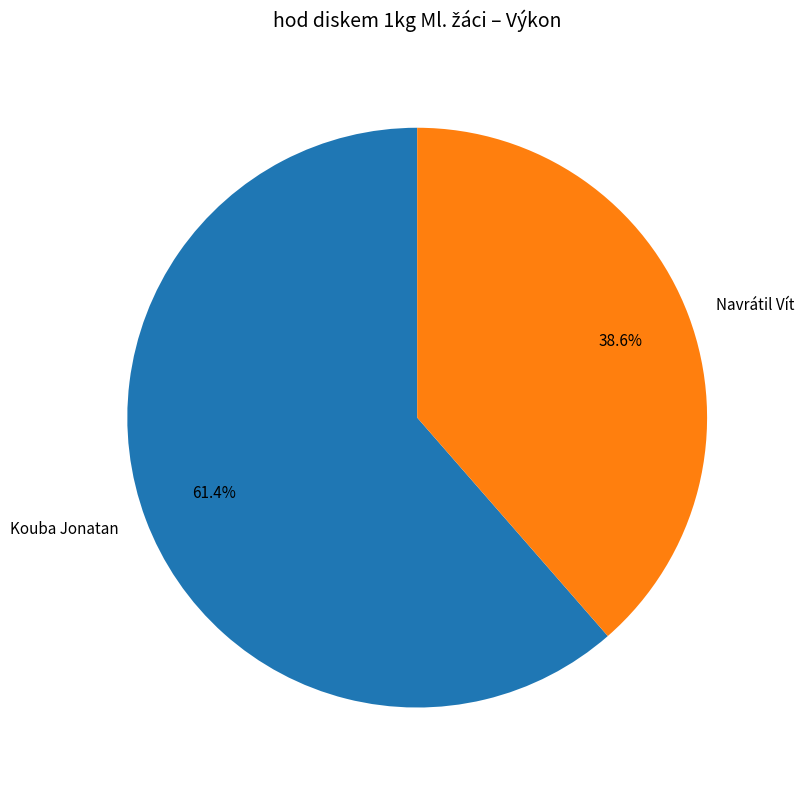

Rank the categories by value from lowest to highest.

Navrátil Vít, Kouba Jonatan